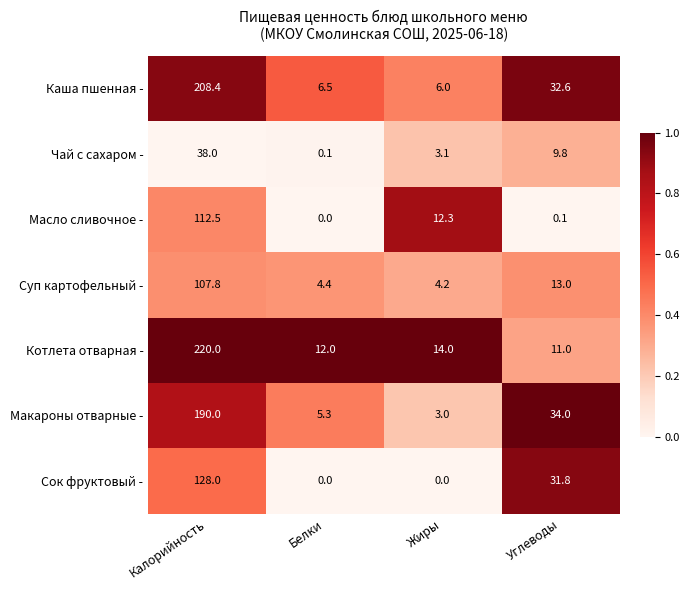

What is the sum of all Каша пшенная - values?

253.5